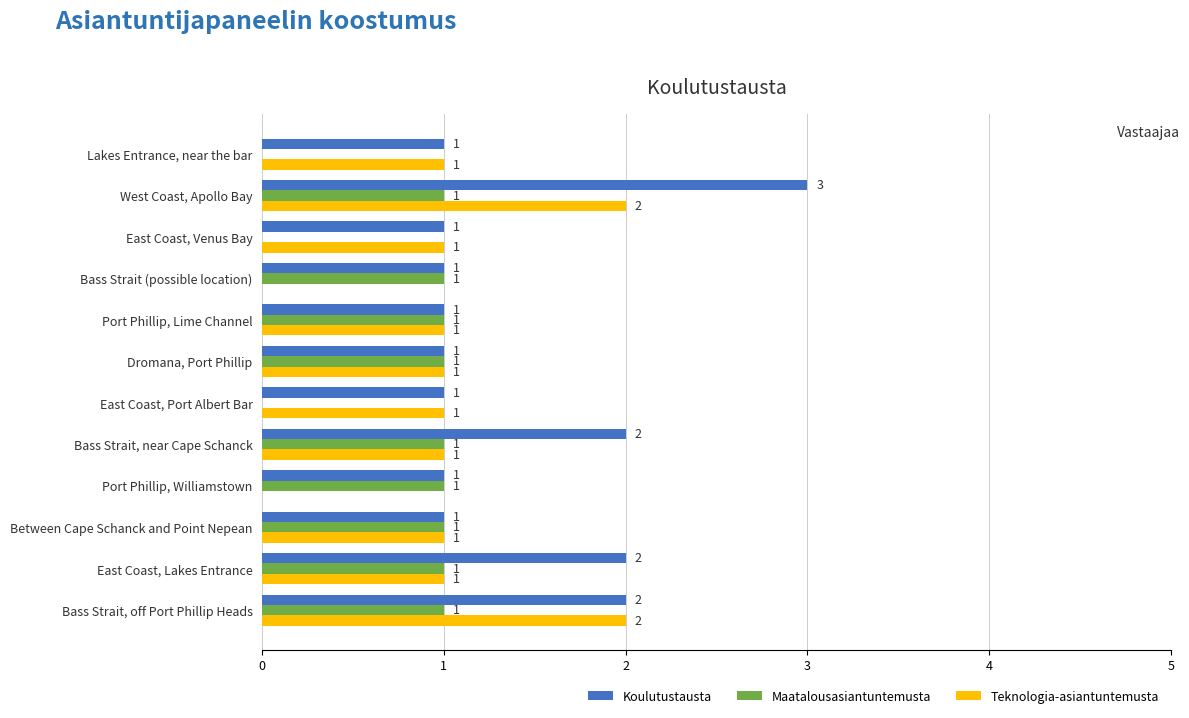

Which series changed the most between Bass Strait (possible location) and Port Phillip, Lime Channel?

Teknologia-asiantuntemusta